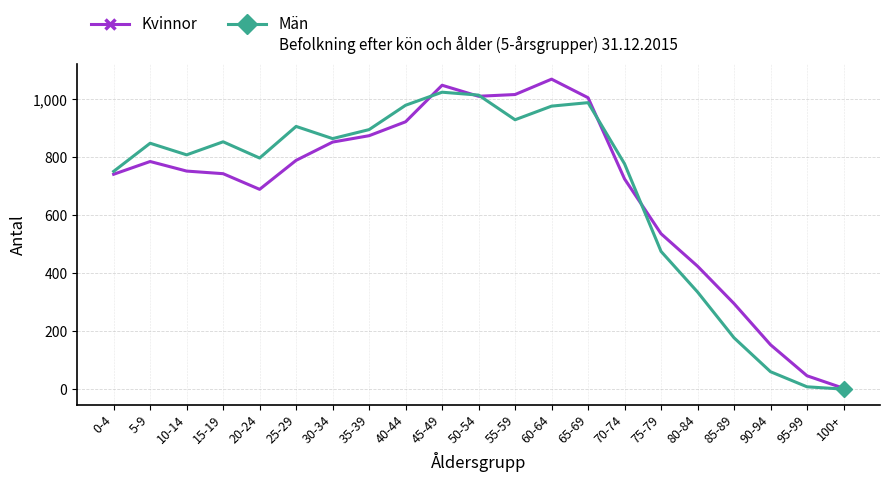

What is the value of the Män point at the 15th from the left?

778